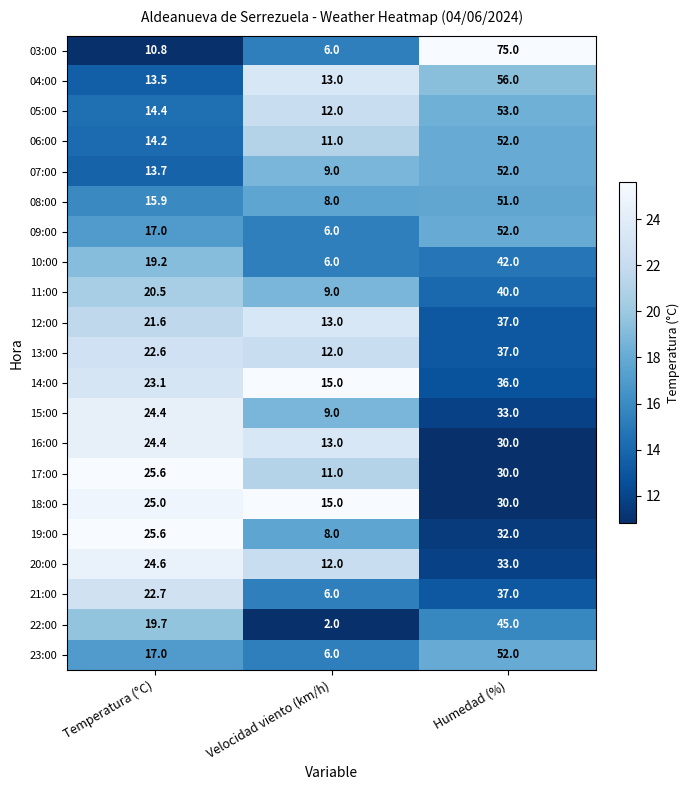

What is the sum of the 19:00 values at Humedad (%) and Velocidad viento (km/h)?

40.0